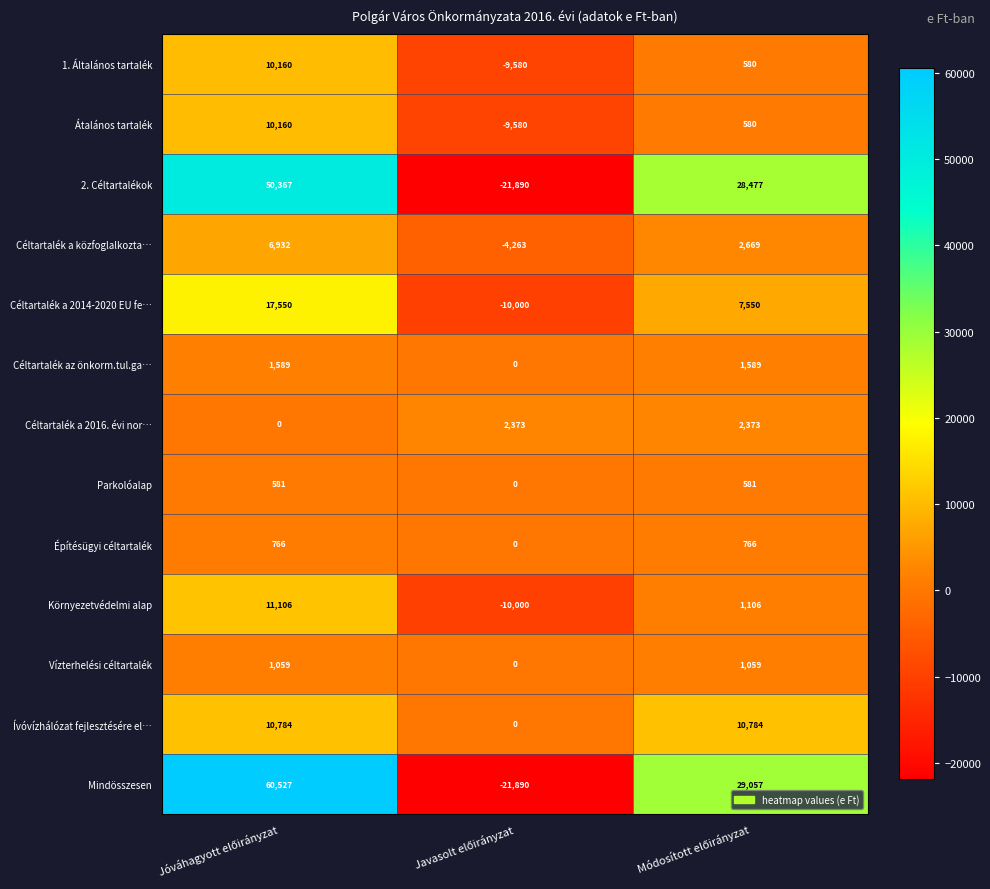

How many data points does each series have?

3